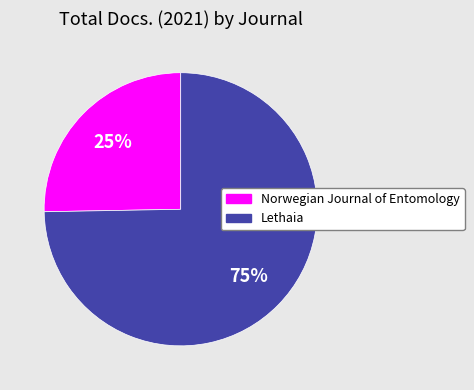

What percentage is the Lethaia slice, to the nearest percent?

75%